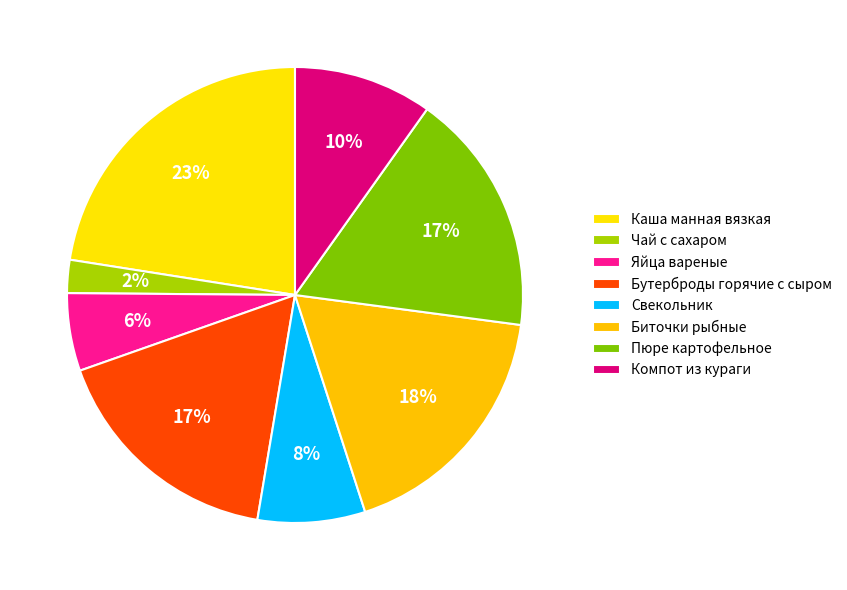

How many segments does this pie chart have?

8